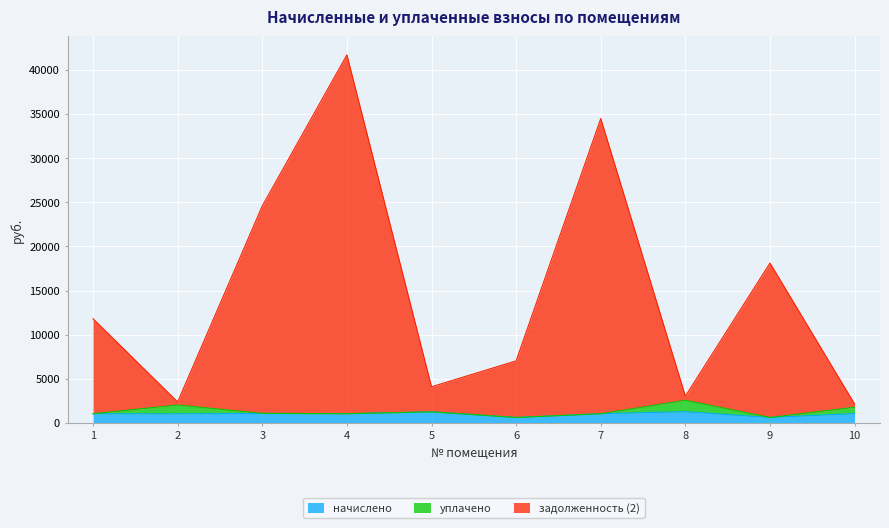

At which category does задолженность (2) reach its first local valley?

2